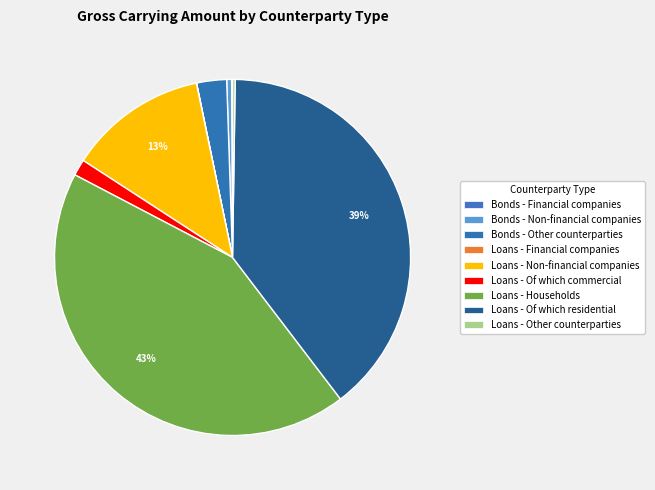

Does Loans - Non-financial companies account for over 50% of the chart?

No